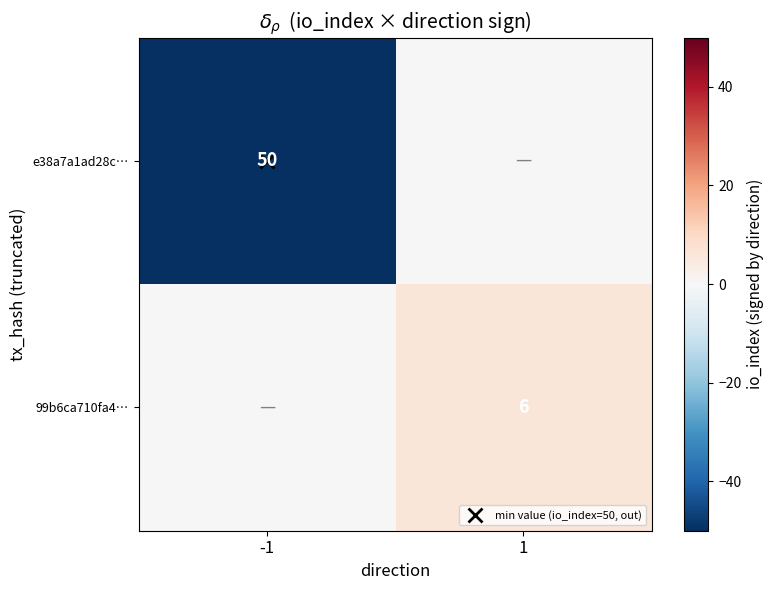

What is the sum of all e38a7a1ad28c… values?

-50